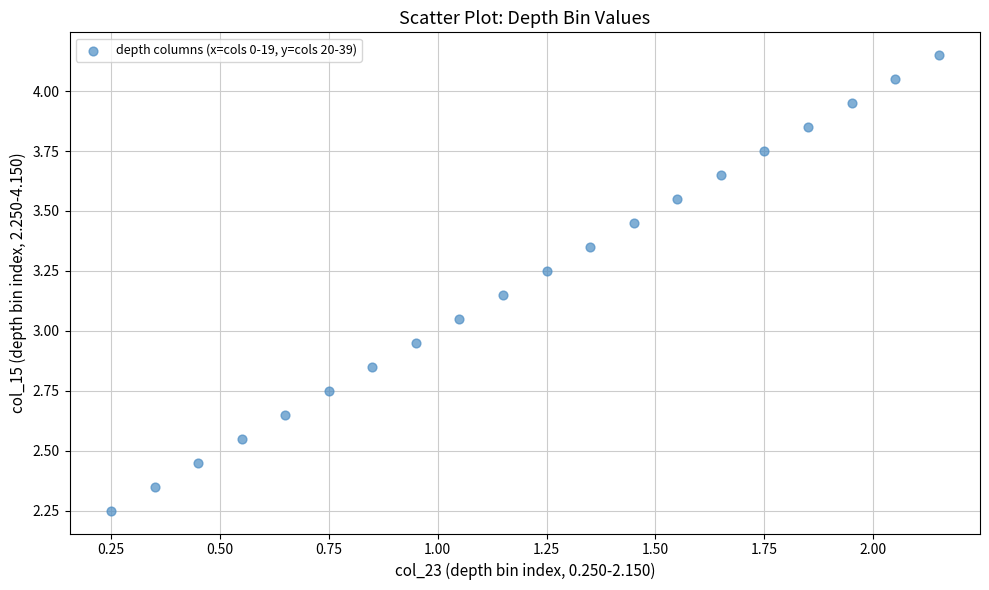

What is the range of X values (max minus min)?

1.9